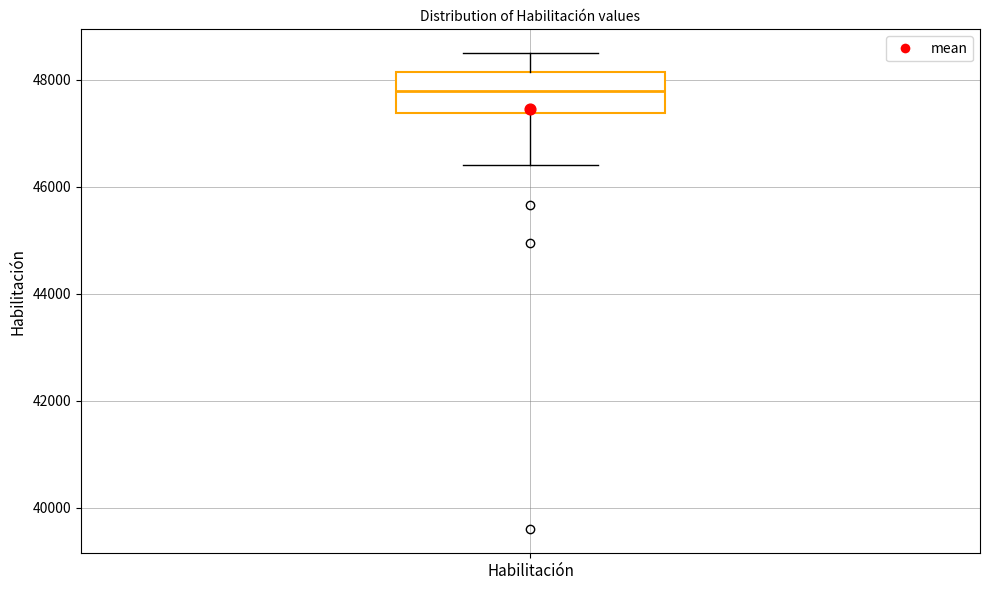

Where does the median line of the box for Habilitación sit on the y-axis? The values are not printed on the chart, so give them approximately, as read against the axis.

47800